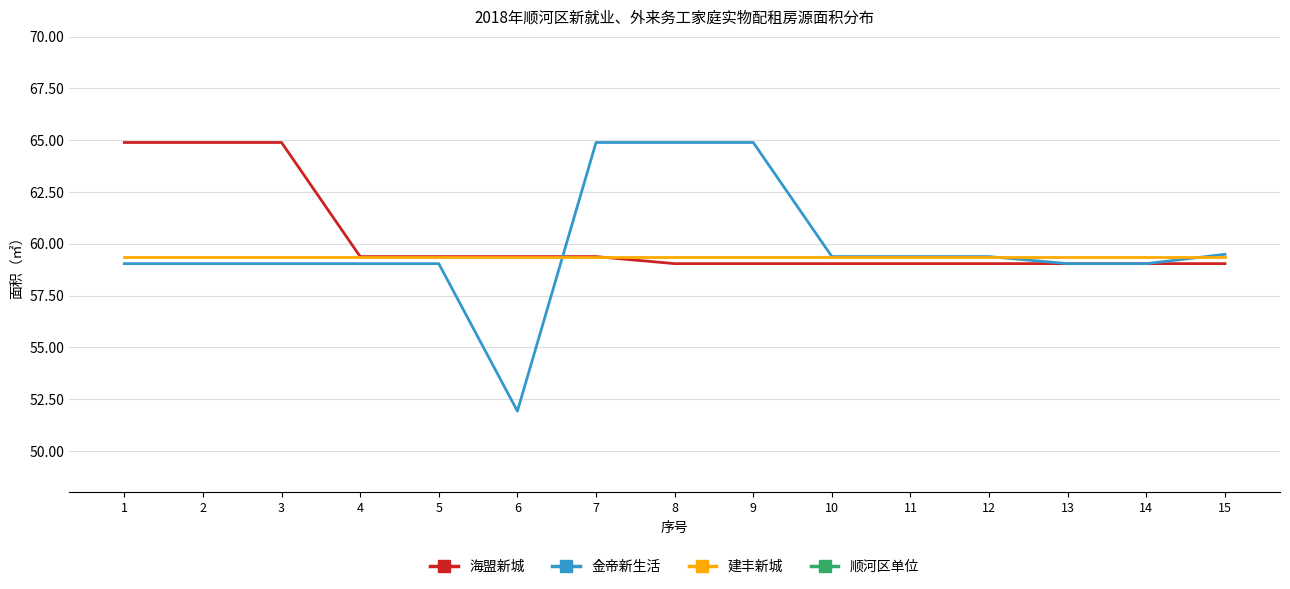

Is the value of 海盟新城 at 9 greater than the value of 建丰新城 at 8?

No